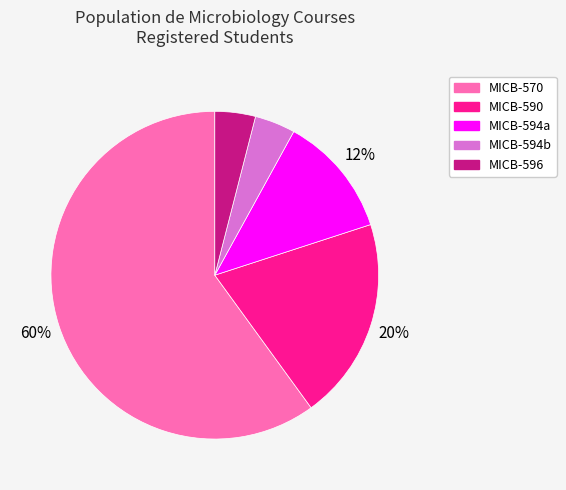

Count the number of slices in the pie.

5